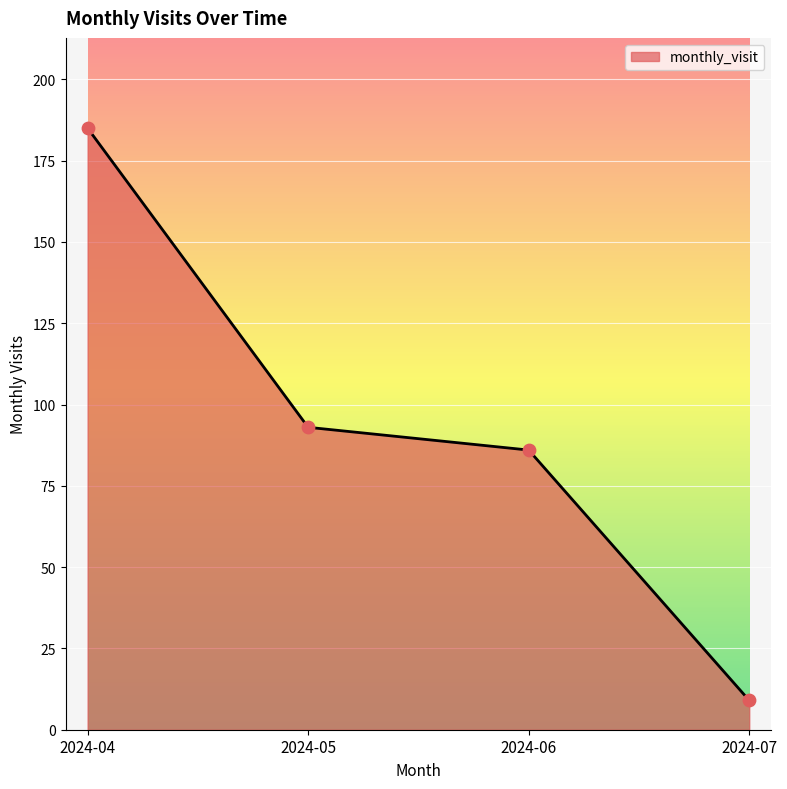

Between 2024-05 and 2024-04, which is larger?

2024-04